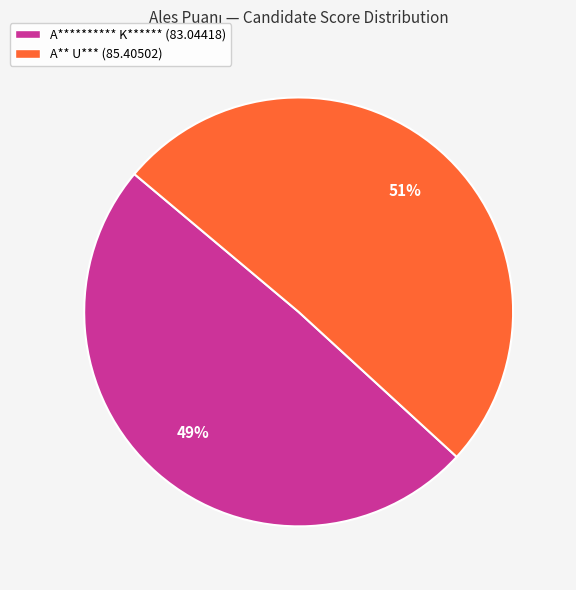

What is the largest slice in the pie chart?

A** U***